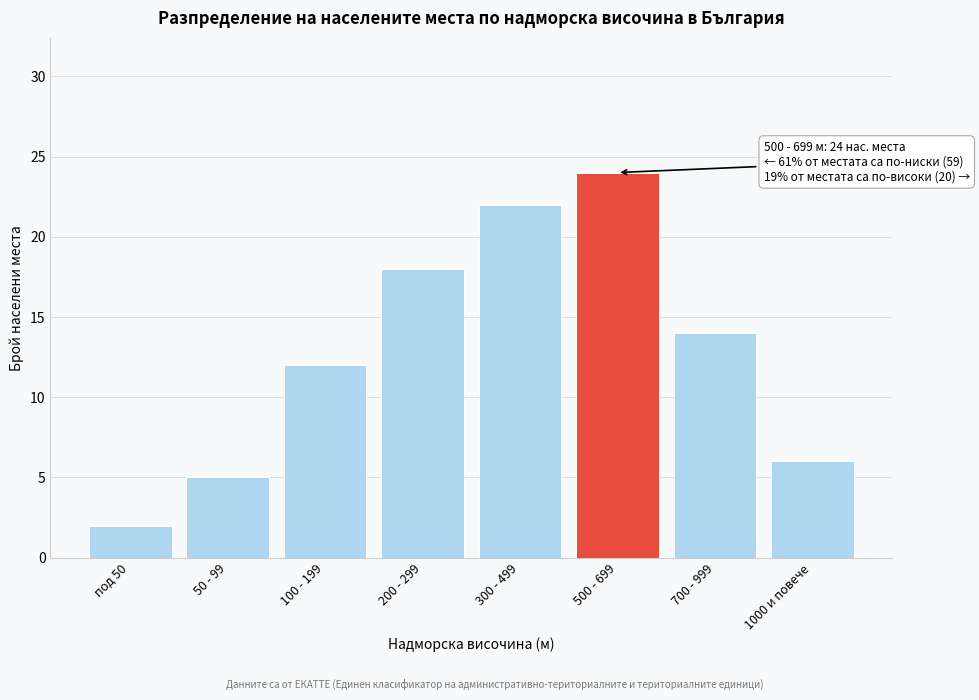

Reading left to right, what are all the values shown in this chart?

под 50=2	50 - 99=5	100 - 199=12	200 - 299=18	300 - 499=22	500 - 699=24	700 - 999=14	1000 и повече=6